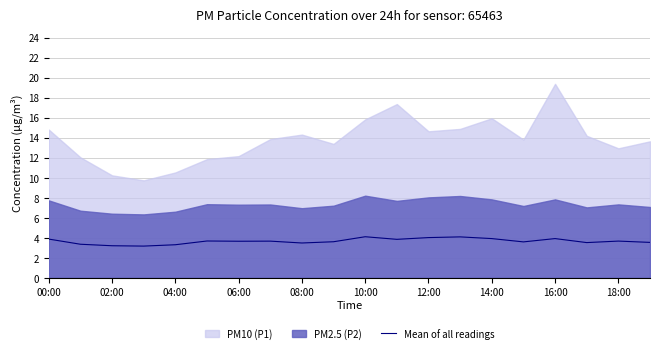

Does the chart display data point markers on the line(s)?

No